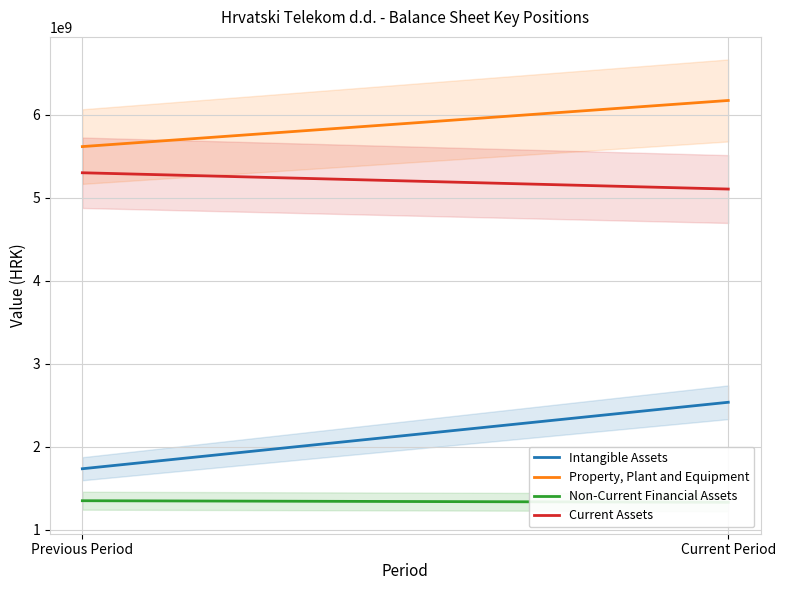

What position from the left is Current Period?

2